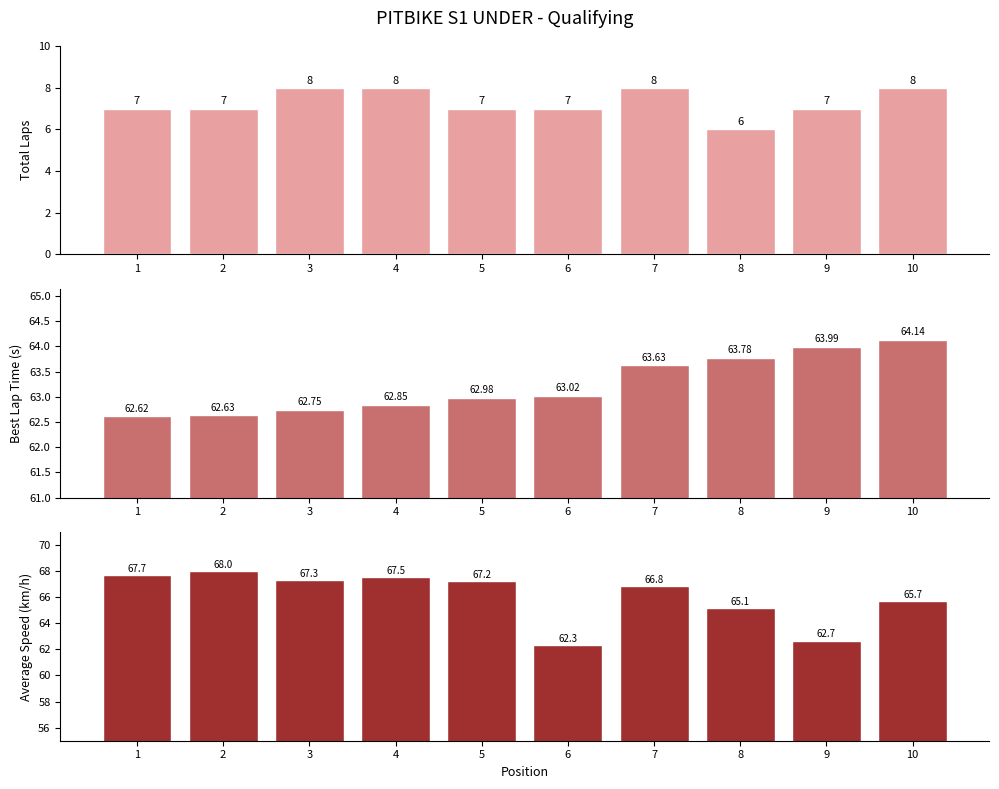

What is the difference between the highest and lowest values at 7?

58.8